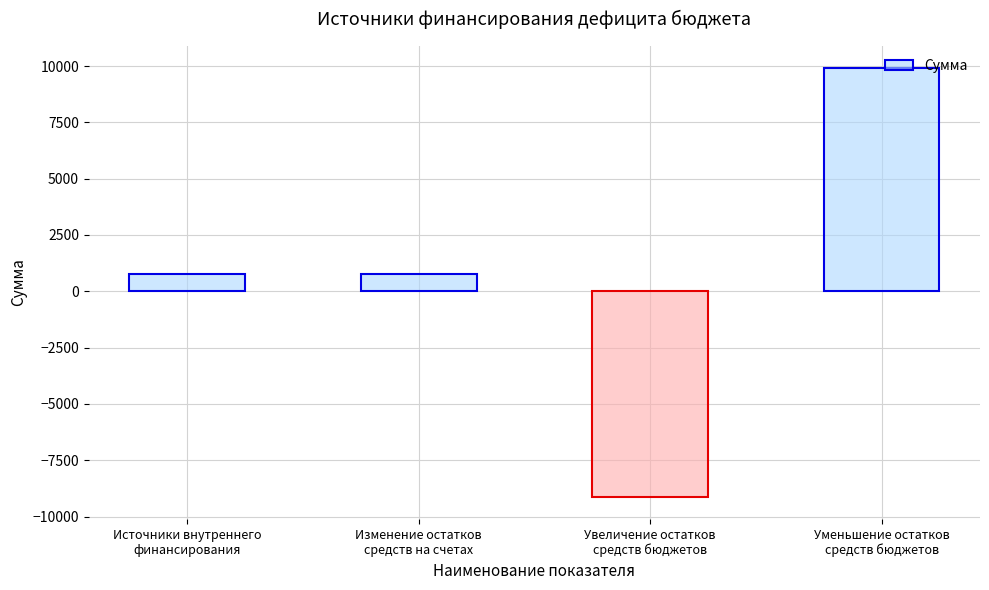

How many categories are shown in the chart?

4